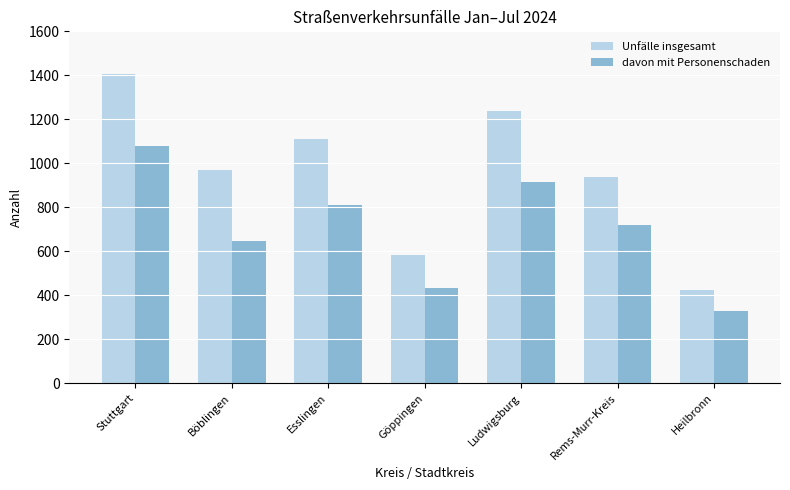

Are the bars grouped side by side (vs. stacked)?

Yes